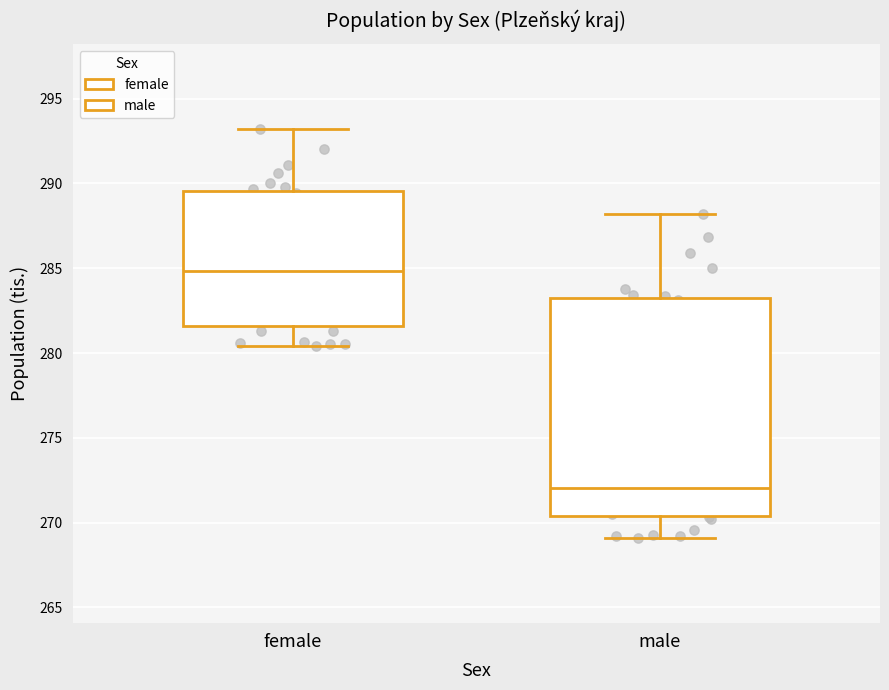

Reading left to right, transcribe this box plot: for each box, give where its median line is, the range the box spans, and where its two whiskers end, as read against the y-axis. The values are not printed on the chart, so give them approximately, as read against the axis.

female: median 285.0, box 281.5 to 289.5, whiskers 280.5 to 293.0
male: median 272.0, box 270.5 to 283.0, whiskers 269.0 to 288.0